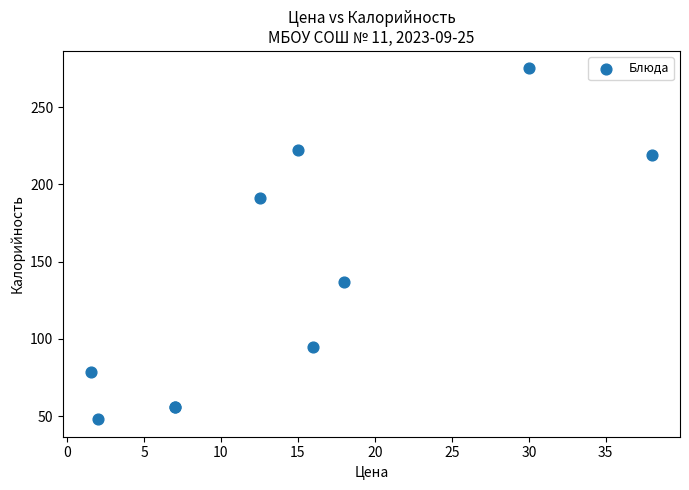

What Y value in the scatter plot is closest to 161?

137.0